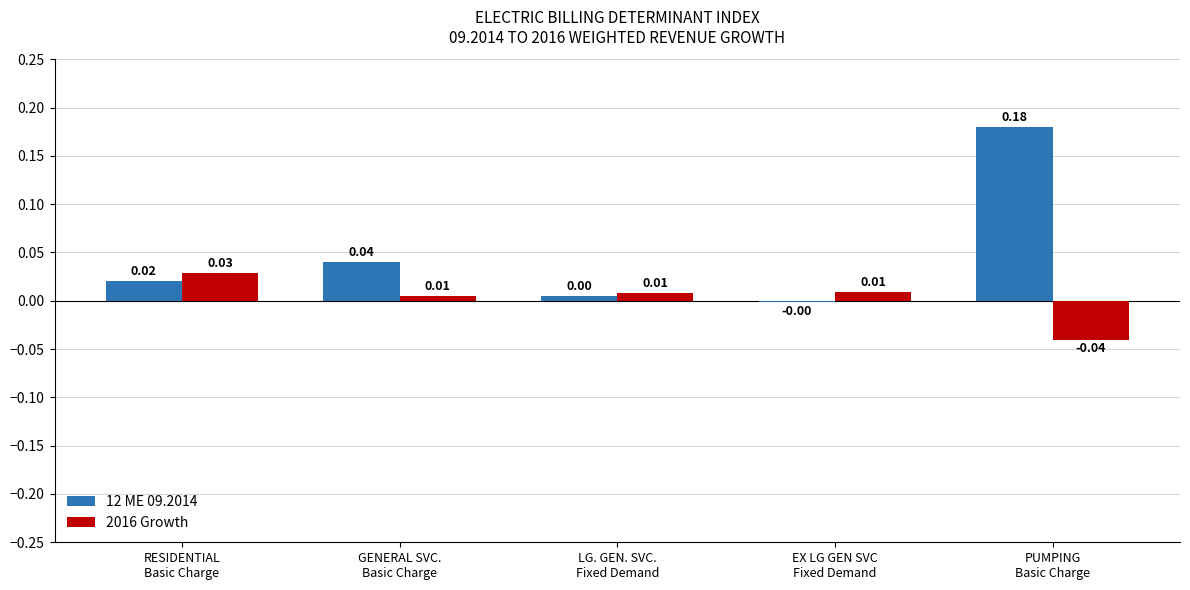

Which series has the largest total across all categories?

12 ME 09.2014